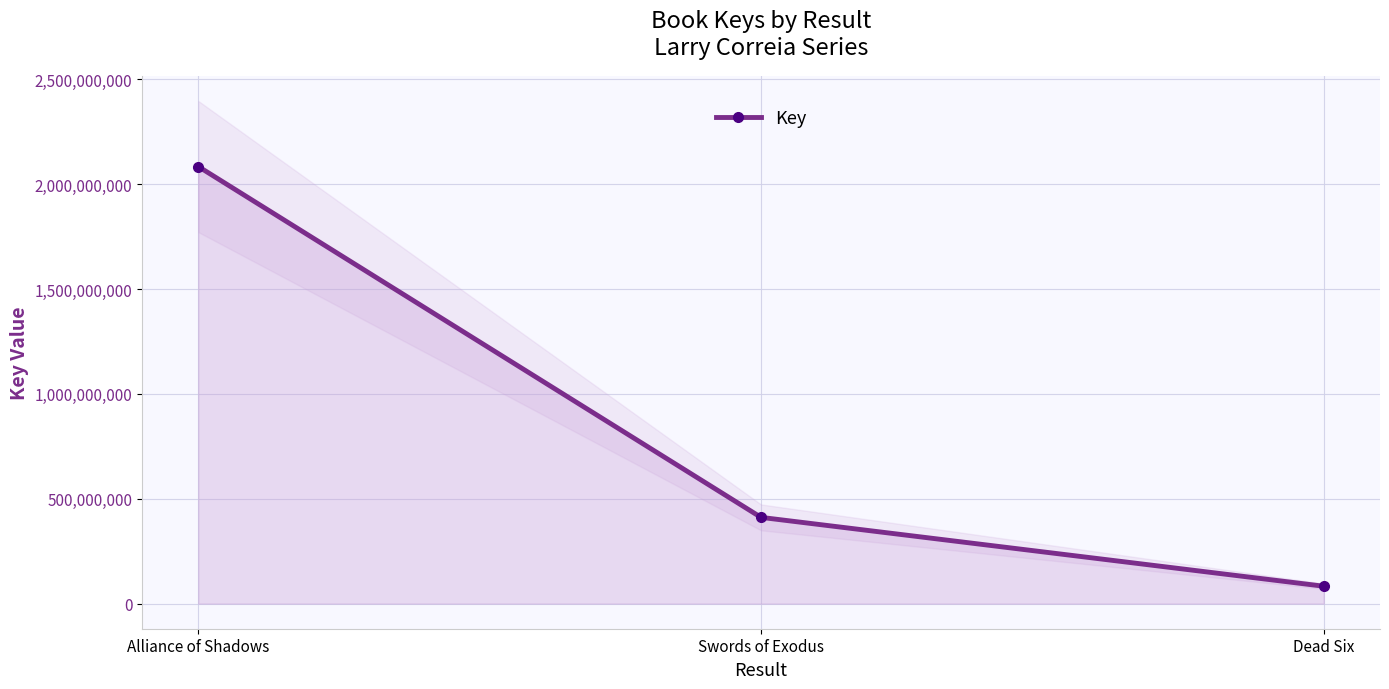

Reading left to right, list all the values displayed in this chart.

Alliance of Shadows=2084820966	Swords of Exodus=411284861	Dead Six=82852071